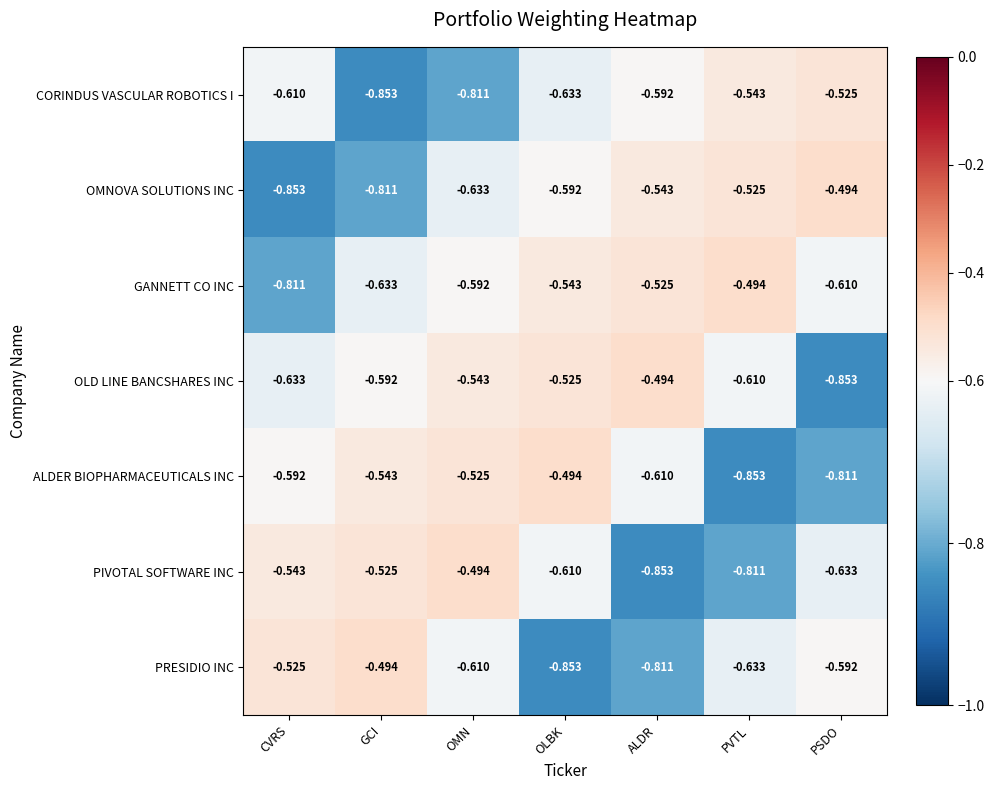

Rank the series at GCI from lowest to highest value.

CORINDUS VASCULAR ROBOTICS I, OMNOVA SOLUTIONS INC, GANNETT CO INC, OLD LINE BANCSHARES INC, ALDER BIOPHARMACEUTICALS INC, PIVOTAL SOFTWARE INC, PRESIDIO INC